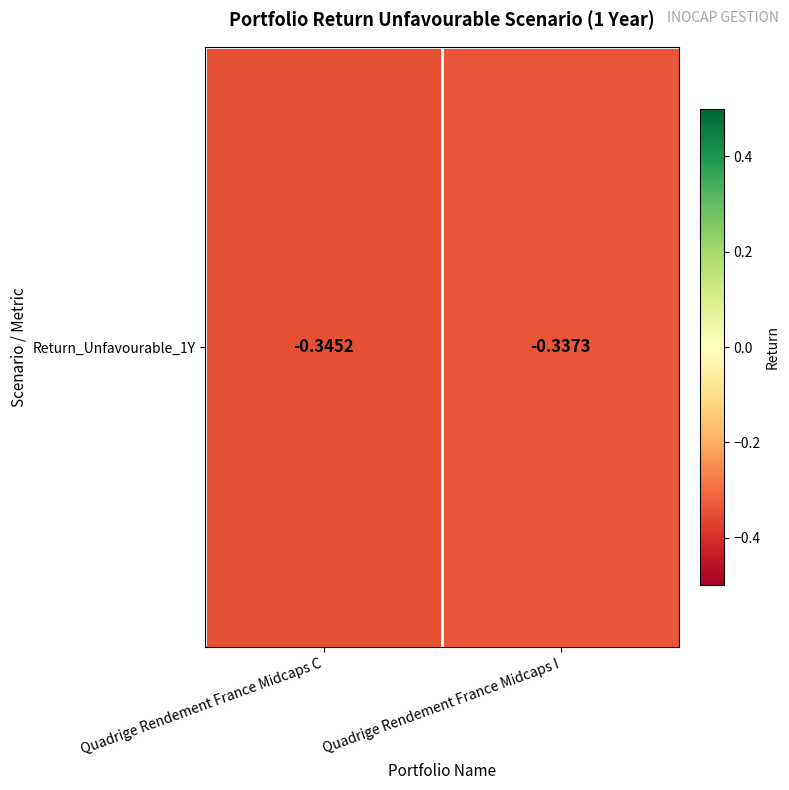

Between Quadrige Rendement France Midcaps I and Quadrige Rendement France Midcaps C, which is larger?

Quadrige Rendement France Midcaps I